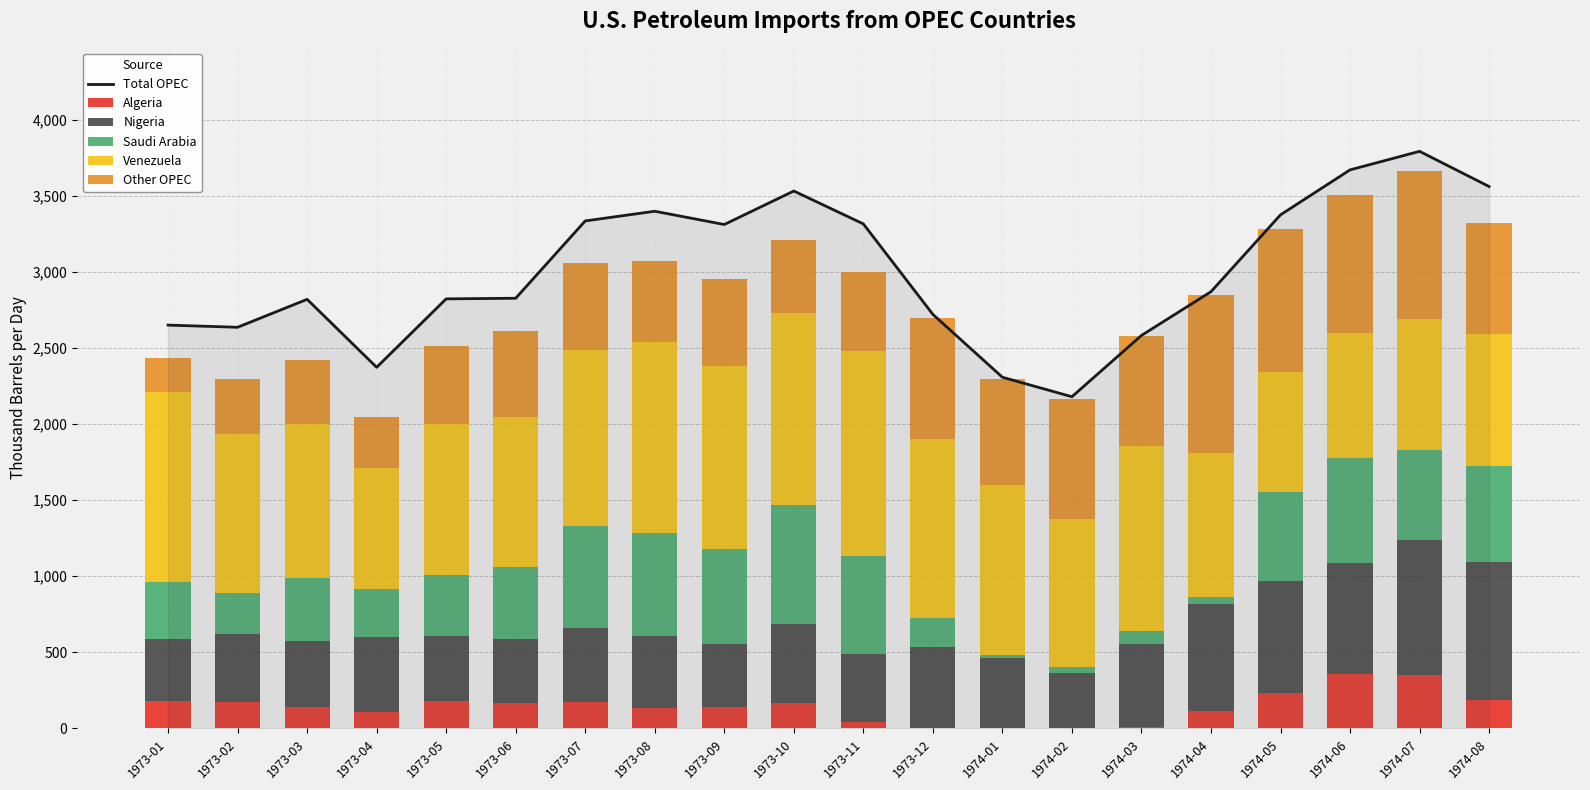

Reading left to right, list all the values displayed in this chart.

Total OPEC: 1973-01=2650.7	1973-02=2636.5	1973-03=2820.1	1973-04=2373.4	1973-05=2823.1	1973-06=2827.1	1973-07=3335.3	1973-08=3398.8	1973-09=3311.8	1973-10=3531.9	1973-11=3315.7	1973-12=2721.1	1974-01=2308.1	1974-02=2180.0	1974-03=2582.7	1974-04=2870.3	1974-05=3375.3	1974-06=3670.8	1974-07=3792.6	1974-08=3561.4
Algeria: 1973-01=180.1	1973-02=173.7	1973-03=141.3	1973-04=108.9	1973-05=180.6	1973-06=168.8	1973-07=172.6	1973-08=131.6	1973-09=144.0	1973-10=166.8	1973-11=41.6	1973-12=1.3	1974-01=0.0	1974-02=2.7	1974-03=7.9	1974-04=117.0	1974-05=235.6	1974-06=357.3	1974-07=348.5	1974-08=186.5
Nigeria: 1973-01=410.5	1973-02=447.6	1973-03=432.5	1973-04=489.0	1973-05=426.4	1973-06=421.2	1973-07=486.5	1973-08=476.2	1973-09=413.6	1973-10=521.1	1973-11=444.5	1973-12=534.0	1974-01=464.3	1974-02=359.1	1974-03=548.5	1974-04=702.5	1974-05=731.0	1974-06=732.2	1974-07=890.2	1974-08=909.1
Saudi Arabia: 1973-01=372.3	1973-02=270.5	1973-03=413.9	1973-04=316.2	1973-05=399.2	1973-06=473.2	1973-07=669.2	1973-08=675.4	1973-09=622.5	1973-10=780.7	1973-11=646.5	1973-12=191.6	1974-01=21.0	1974-02=42.0	1974-03=83.5	1974-04=43.6	1974-05=590.1	1974-06=688.8	1974-07=589.5	1974-08=626.0
Venezuela: 1973-01=1249.9	1973-02=1040.1	1973-03=1010.6	1973-04=796.9	1973-05=997.7	1973-06=981.7	1973-07=1161.3	1973-08=1257.3	1973-09=1199.2	1973-10=1259.1	1973-11=1350.5	1973-12=1178.0	1974-01=1116.4	1974-02=972.6	1974-03=1216.3	1974-04=949.6	1974-05=782.9	1974-06=822.7	1974-07=861.1	1974-08=872.2
Other OPEC: 1973-01=221.2	1973-02=367.1	1973-03=422.8	1973-04=332.9	1973-05=509.5	1973-06=564.8	1973-07=570.2	1973-08=533.2	1973-09=572.9	1973-10=479.1	1973-11=514.0	1973-12=794.1	1974-01=695.7	1974-02=786.9	1974-03=722.0	1974-04=1034.0	1974-05=945.7	1974-06=906.8	1974-07=972.9	1974-08=726.6